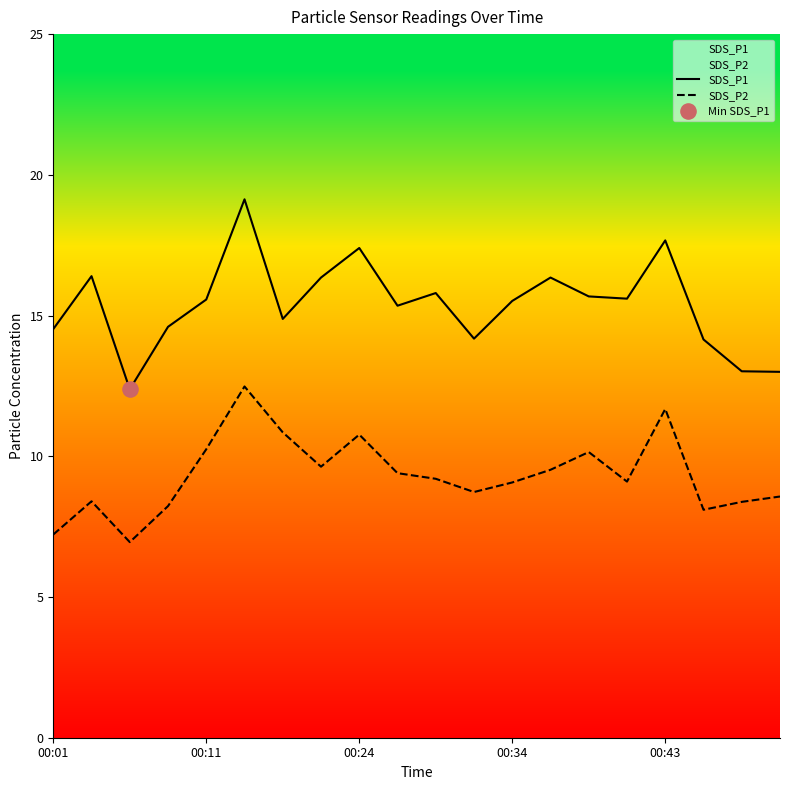

Is the value of SDS_P1 at 00:43 greater than the value of SDS_P2 at 00:34?

Yes